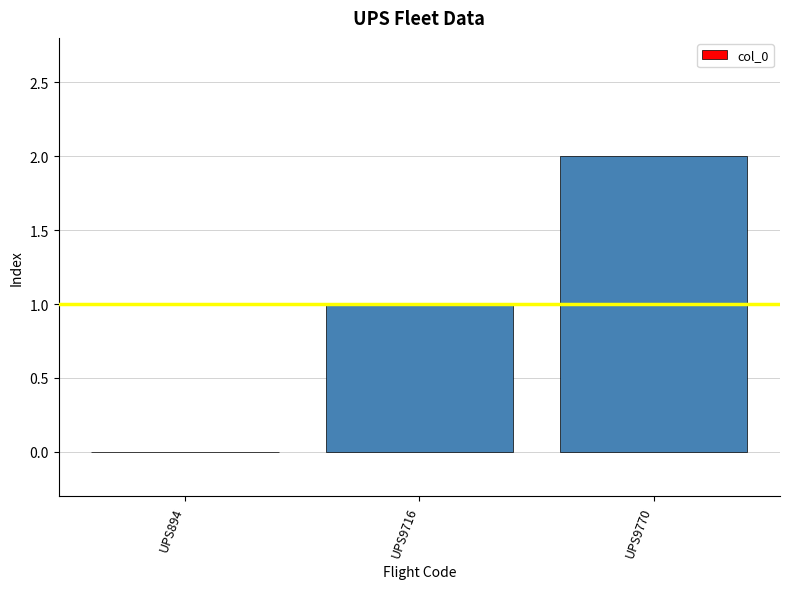

True or false: the data shows 2 at UPS9770.

True